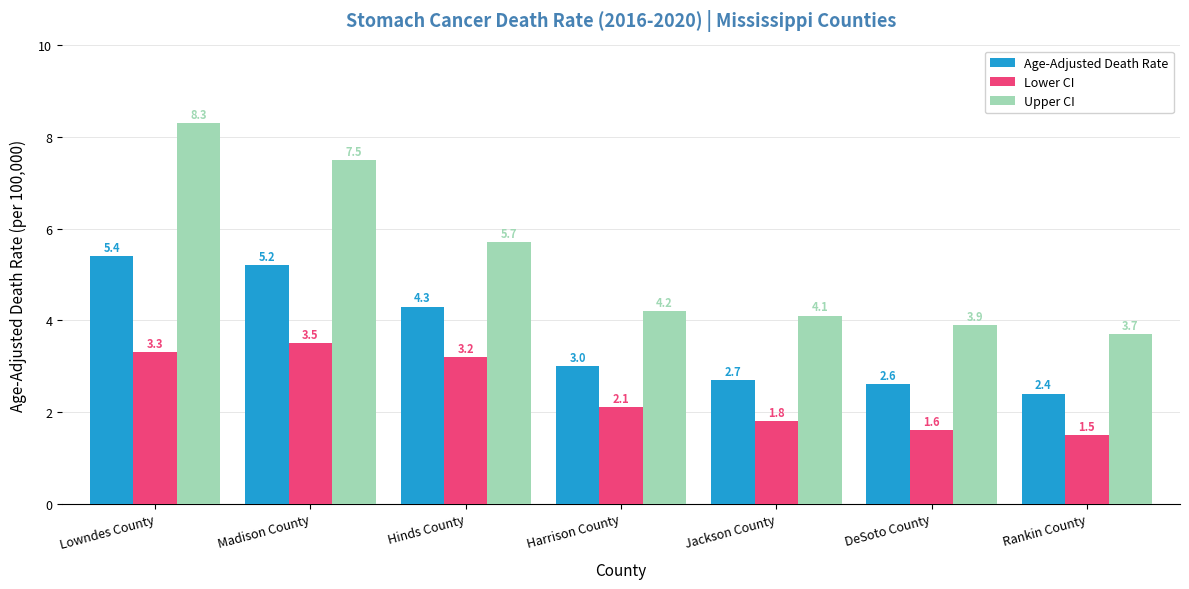

What is the label of the 6th bar from the right?

Madison County